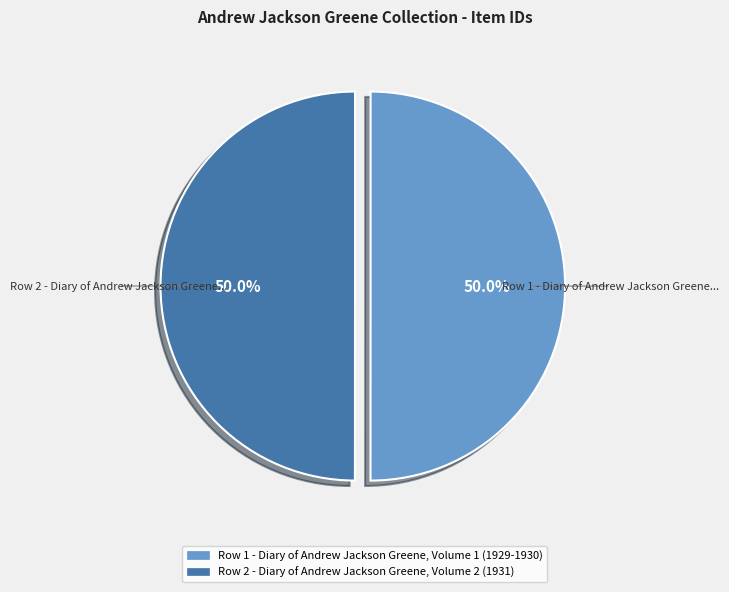

Which category has the smallest portion of the pie?

Diary of Andrew Jackson Greene, Volume 2 (1931)